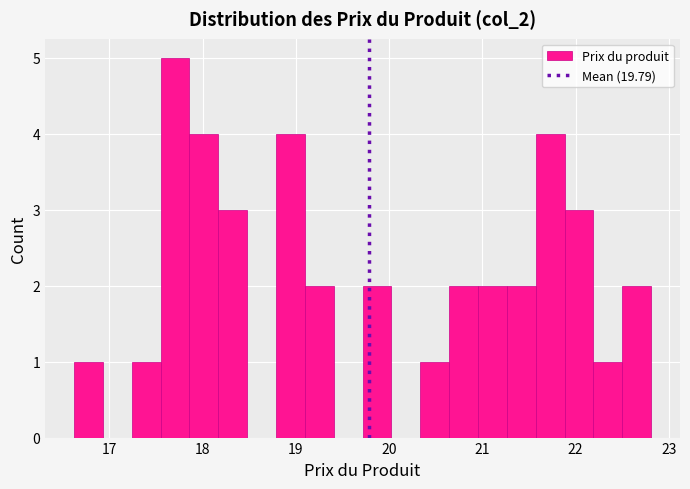

Read against the x-axis, roughly where is the centre of the tallest bar?

17.7